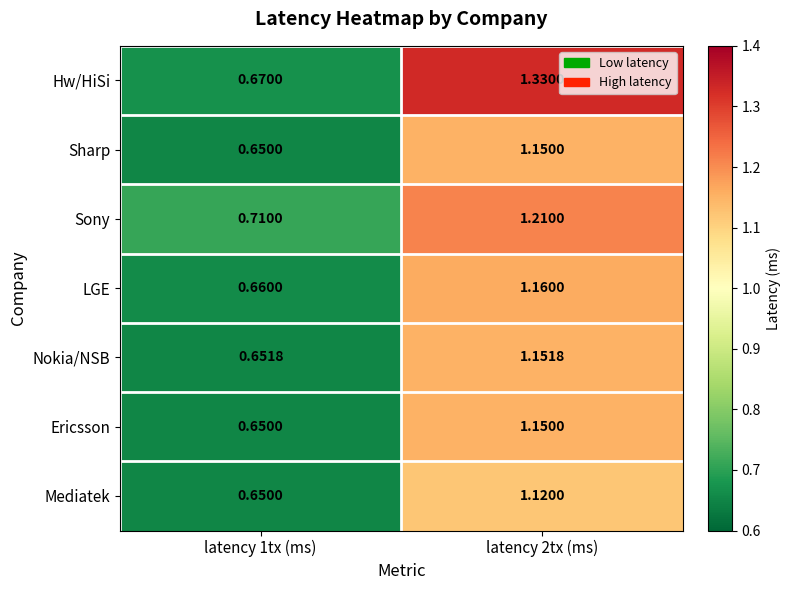

Which series has the largest total across all categories?

Hw/HiSi